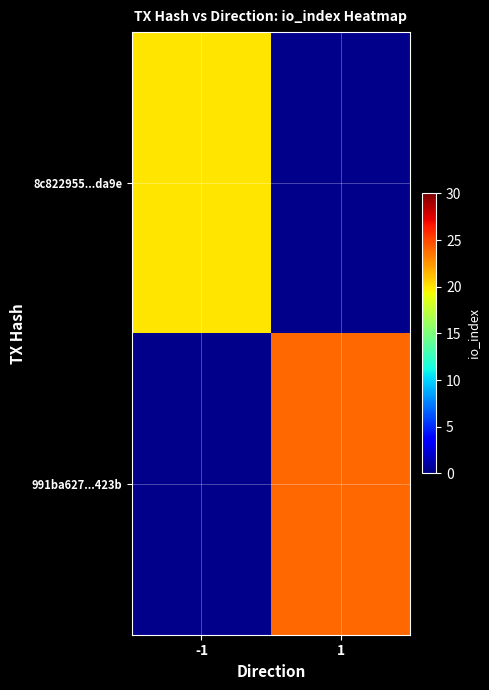

What is the maximum value shown in the chart?

24